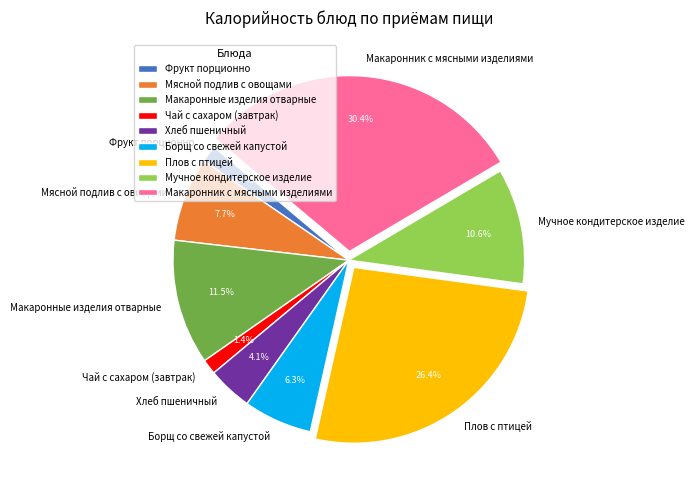

To the nearest percent, what percentage of the pie is Макаронник с мясными изделиями?

30%